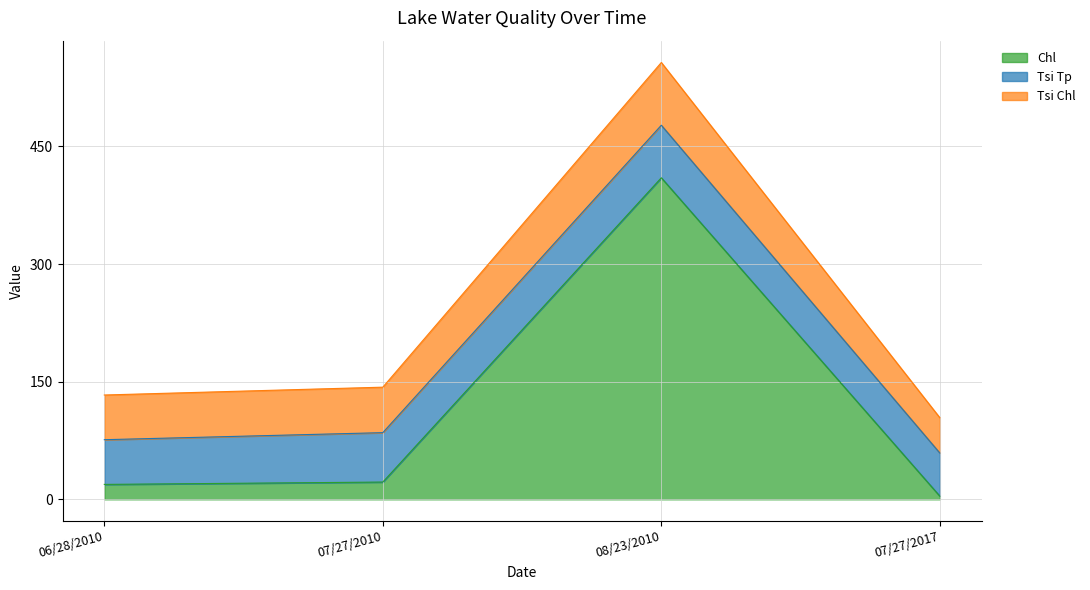

What is the total value across all series at 06/28/2010?

133